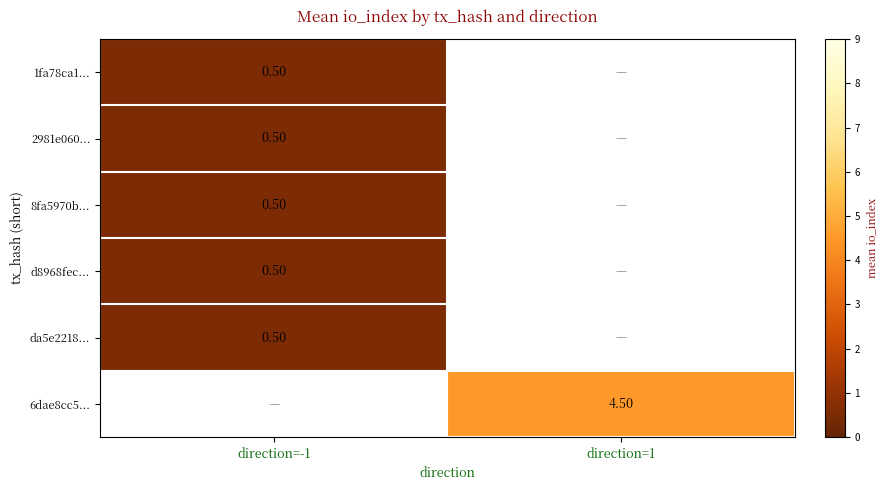

What is the smallest value displayed?

0.5